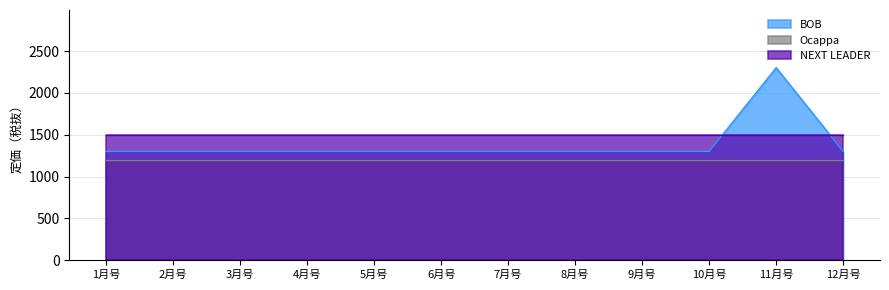

Which series has the largest total across all categories?

NEXT LEADER